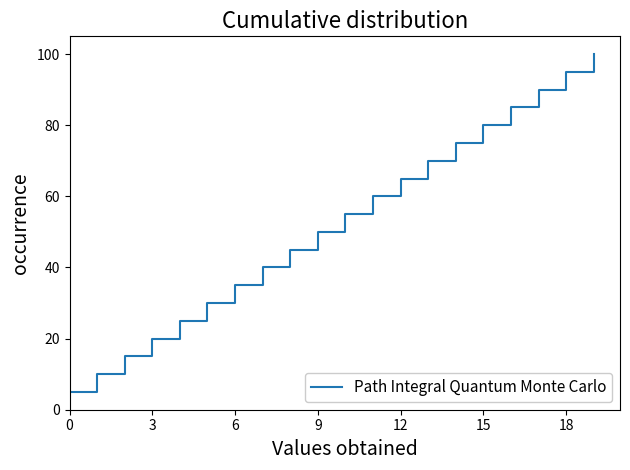

What is the minimum value shown in the chart?

5.0